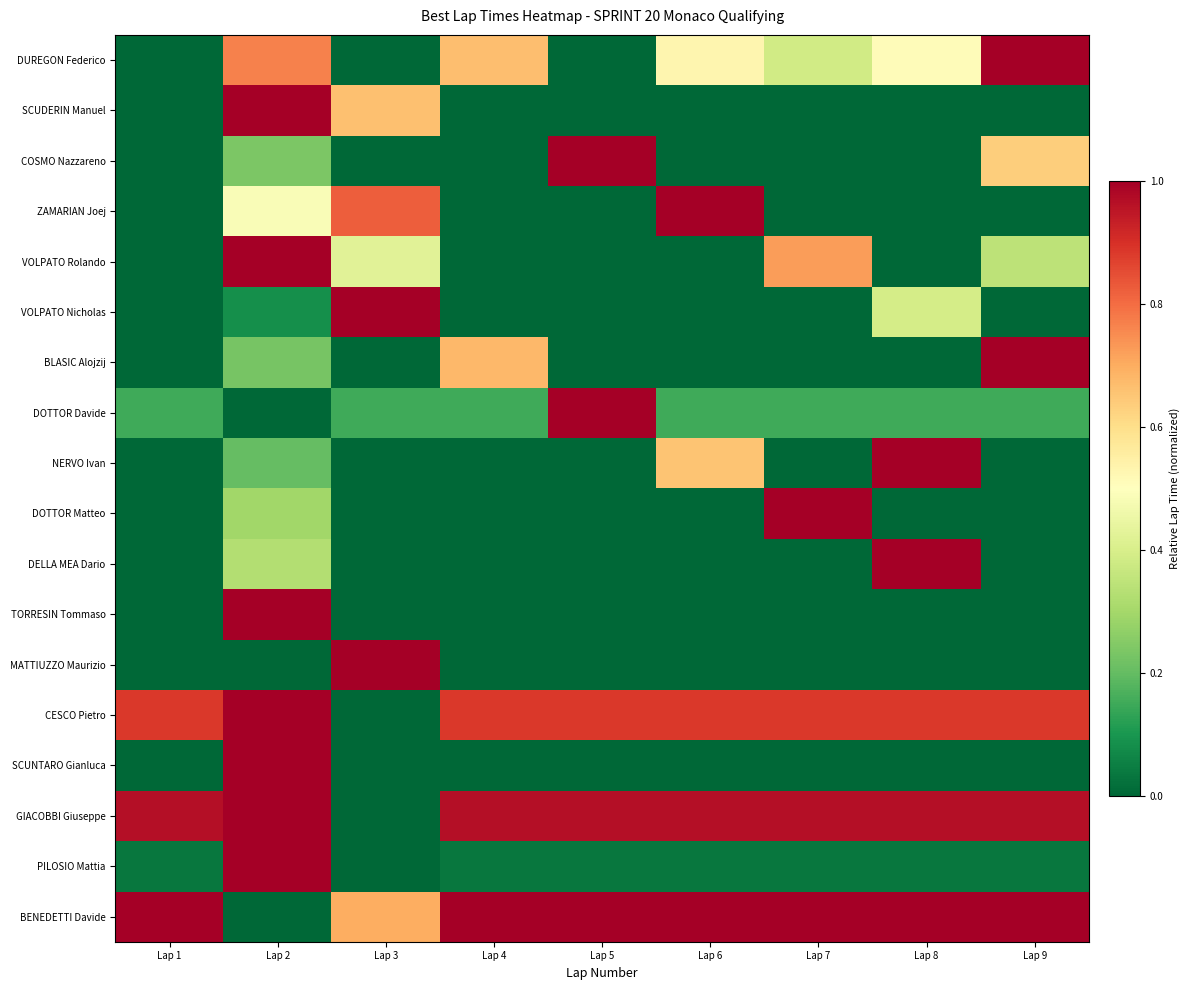

How many data points does each series have?

9